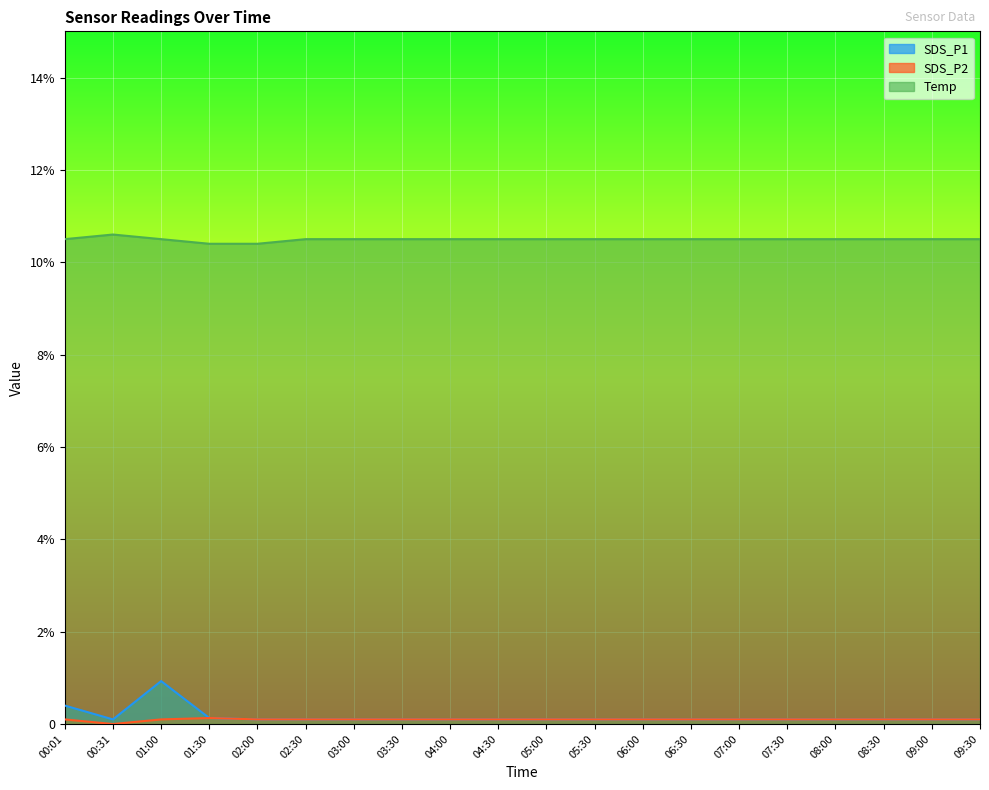

Which series has the widest spread of values?

SDS_P1